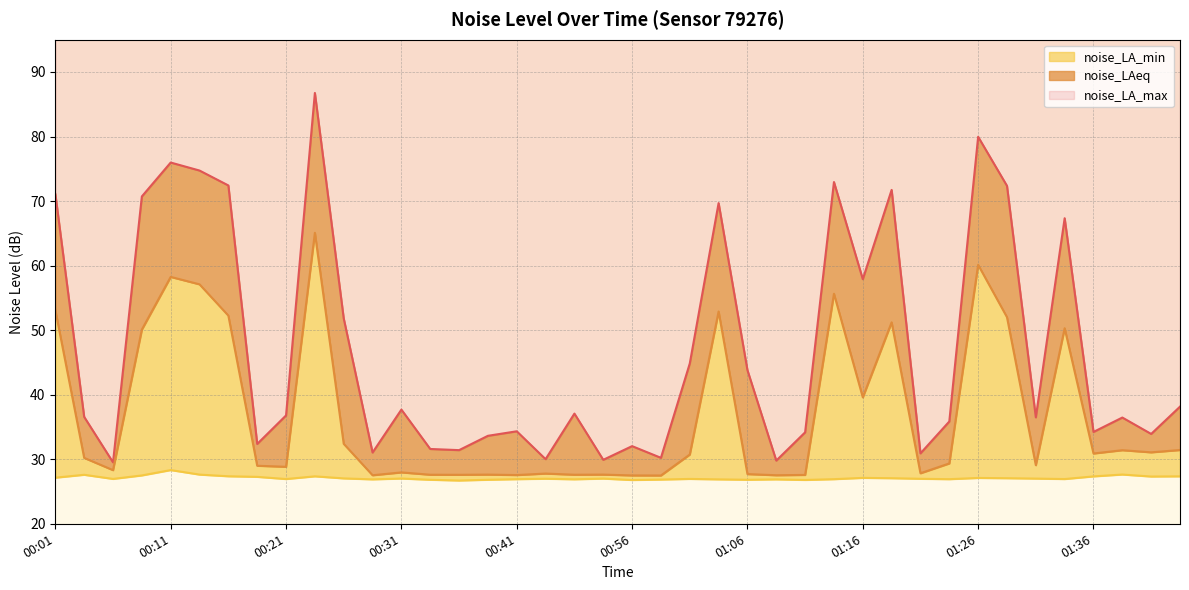

List the labels in order of noise_LAeq value, smallest first.

00:59, 00:56, 00:28, 01:09, 00:41, 01:11, 00:36, 00:33, 00:51, 00:38, 00:53, 01:06, 00:43, 01:21, 00:31, 00:06, 00:21, 00:18, 01:31, 01:24, 00:03, 01:01, 01:36, 01:41, 01:39, 01:44, 00:26, 01:16, 00:08, 01:34, 01:19, 01:29, 00:16, 01:04, 00:01, 01:14, 00:13, 00:11, 01:26, 00:23